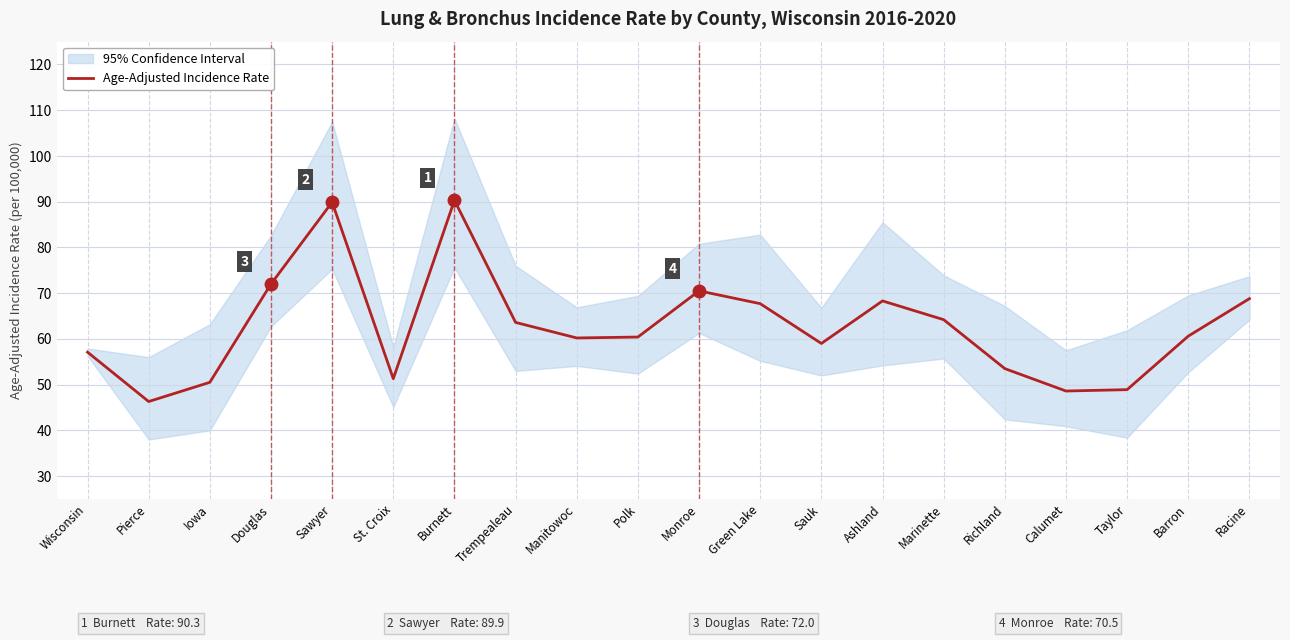

How many distinct data groups are displayed?

1